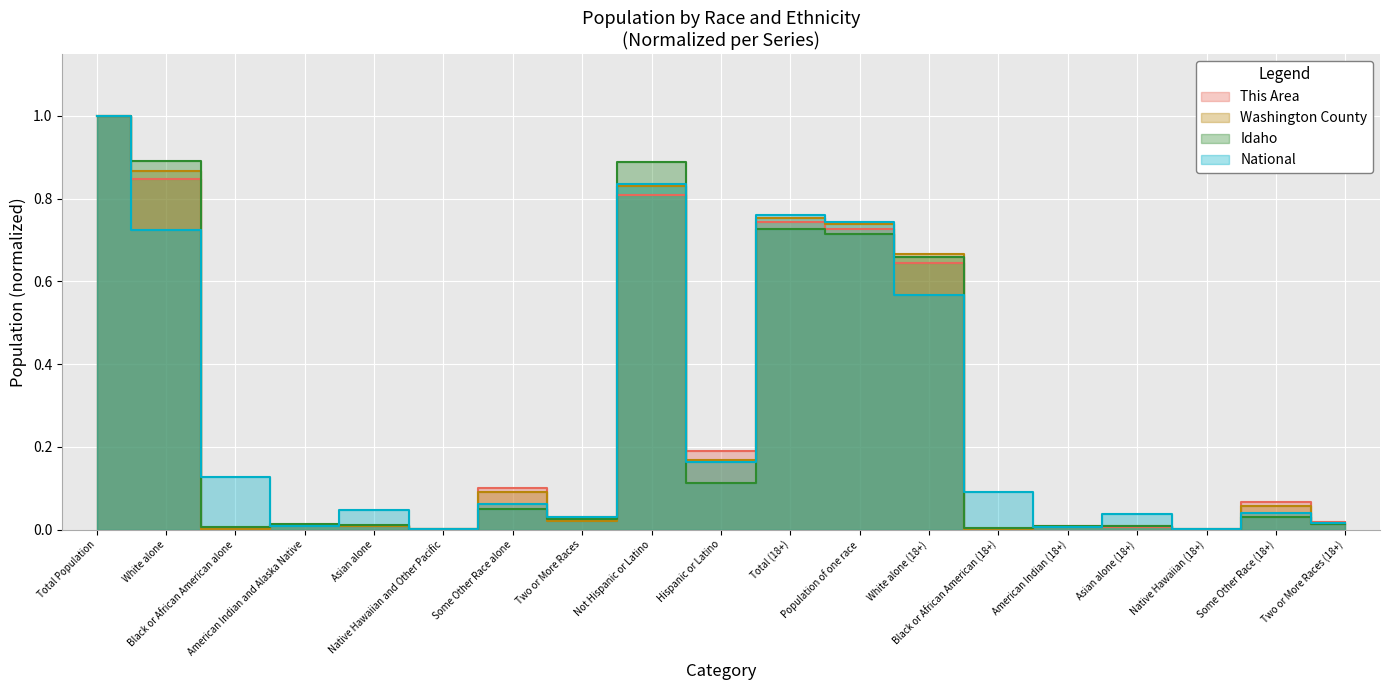

Rank the series at Black or African American alone from lowest to highest value.

This Area, Washington County, Idaho, National